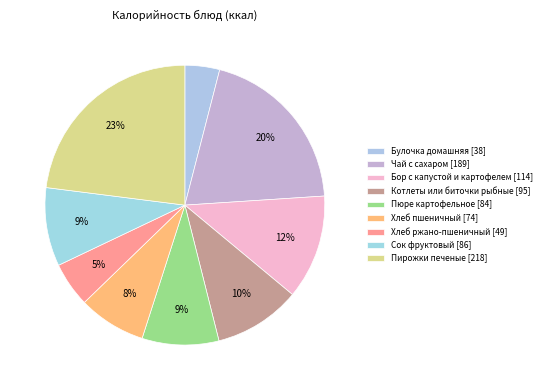

What percentage is the Котлеты или биточки рыбные slice, to the nearest percent?

10%